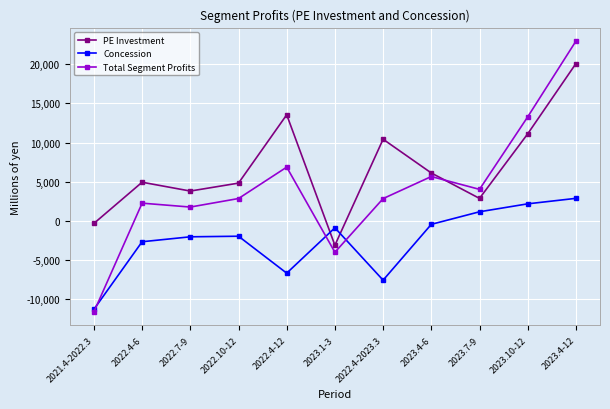

How many negative values does the PE Investment series have?

2